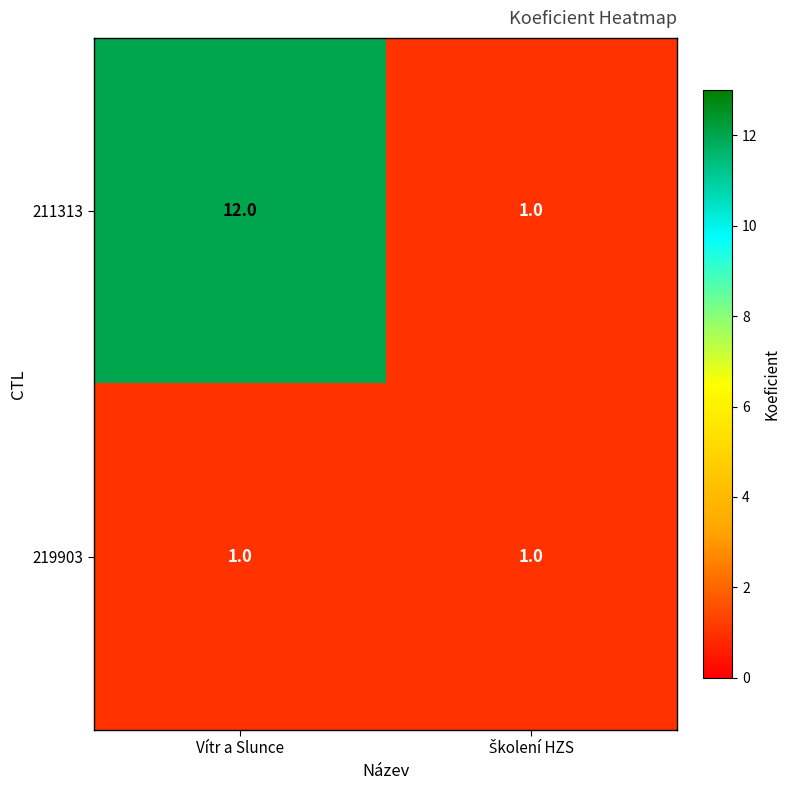

True or false: 211313 has a value of 8 at Vítr a Slunce.

False